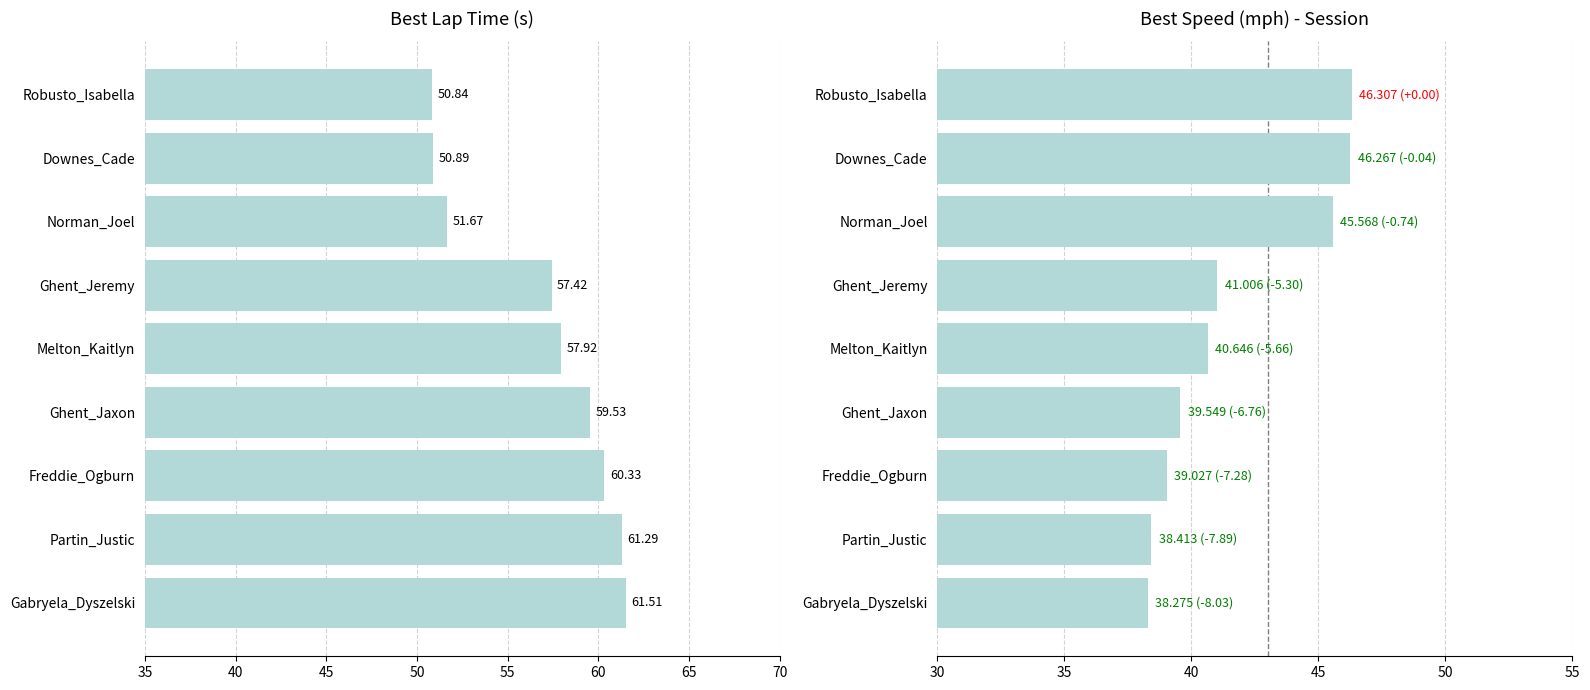

Does the chart contain any negative values?

No